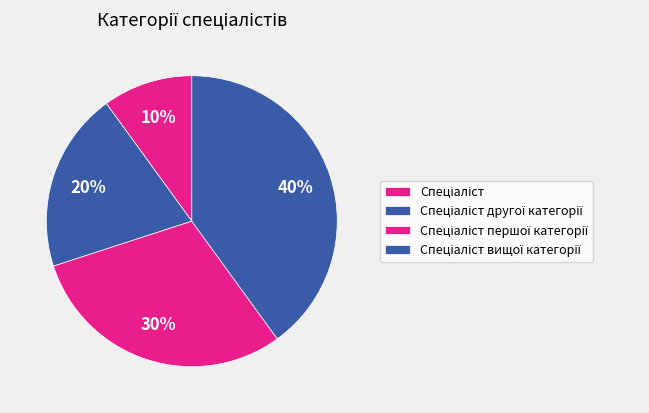

Rank the categories by value from highest to lowest.

Спеціаліст вищої категорії, Спеціаліст першої категорії, Спеціаліст другої категорії, Спеціаліст